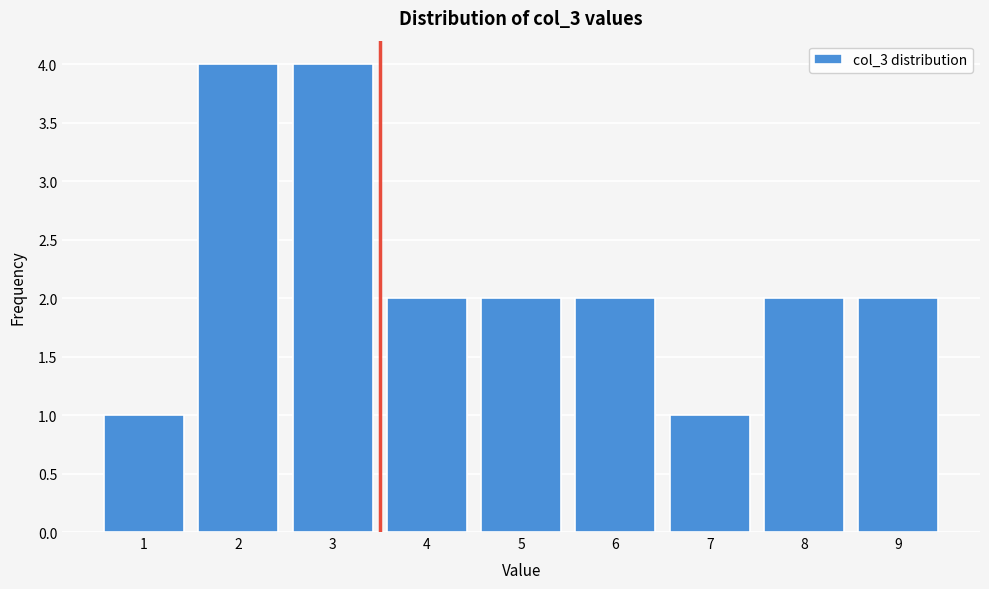

Reading right to left, transcribe all the data shown in this chart.

2	2	1	2	2	2	4	4	1